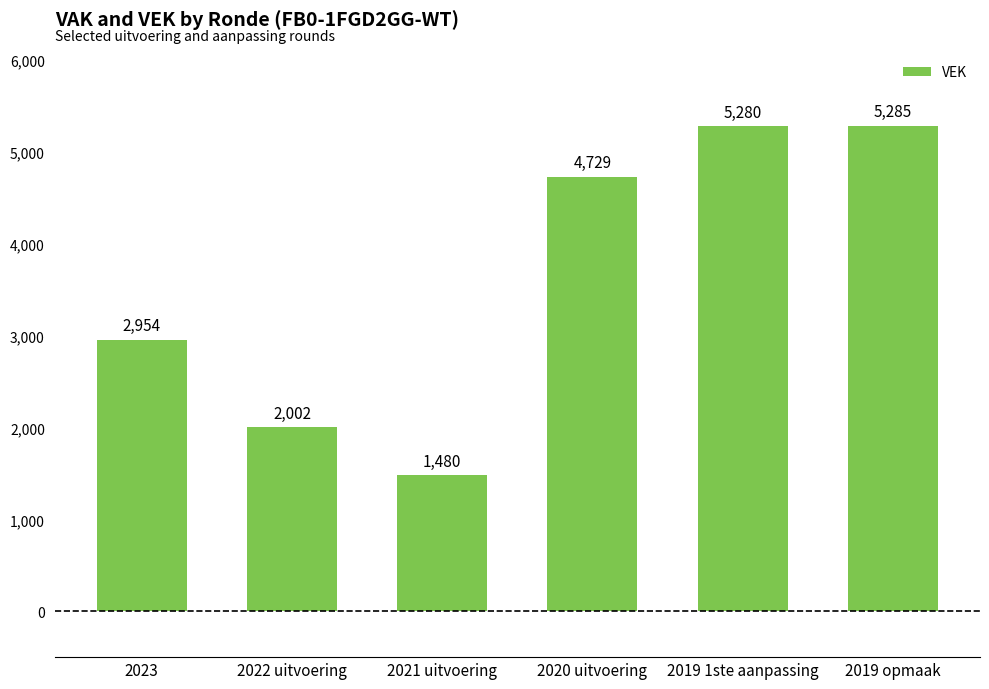

Rank the categories by value from highest to lowest.

2019 opmaak, 2019 1ste aanpassing, 2020 uitvoering, 2023, 2022 uitvoering, 2021 uitvoering